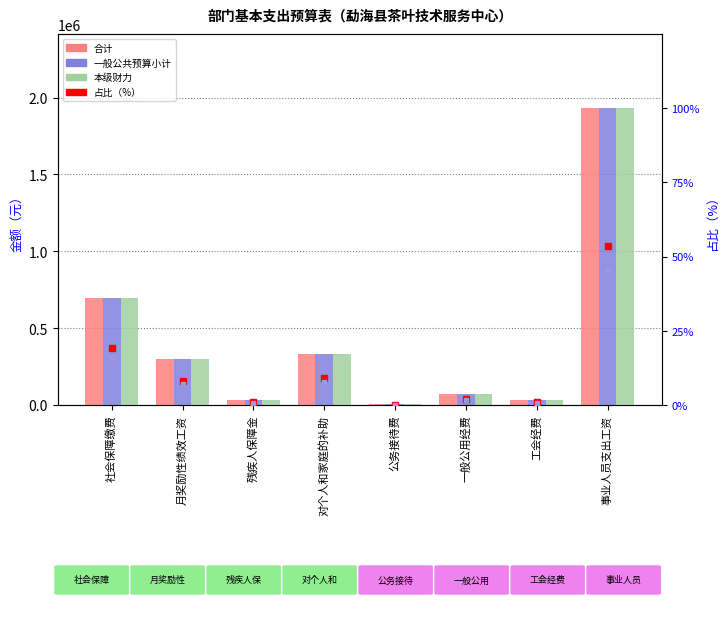

Which series changed the most between 月奖励性绩效工资 and 公务接待费?

合计(col_7)